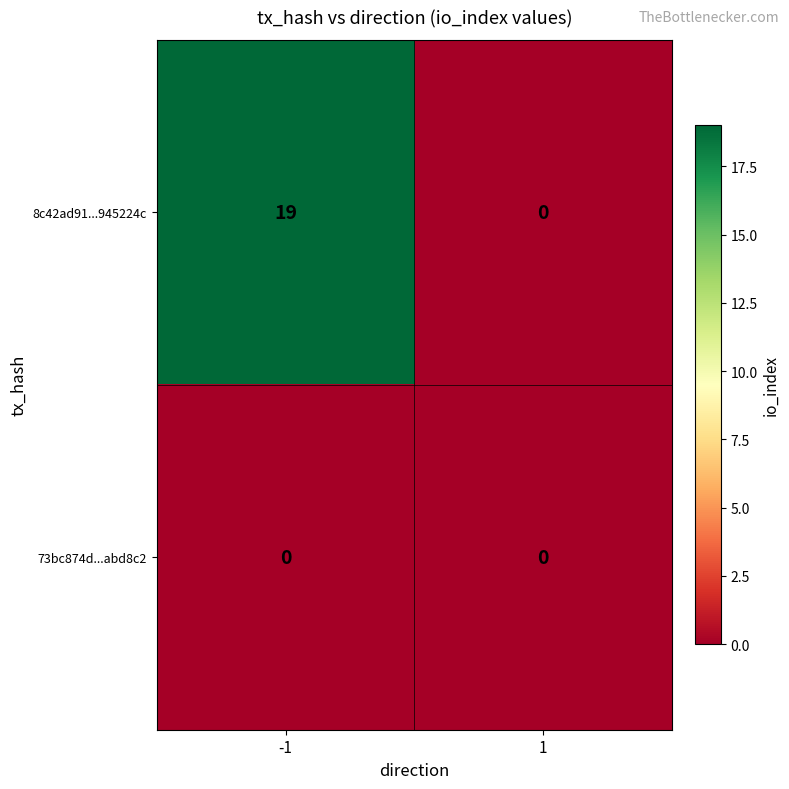

Between -1 and 1, which series saw the biggest shift?

8c42ad91...945224c